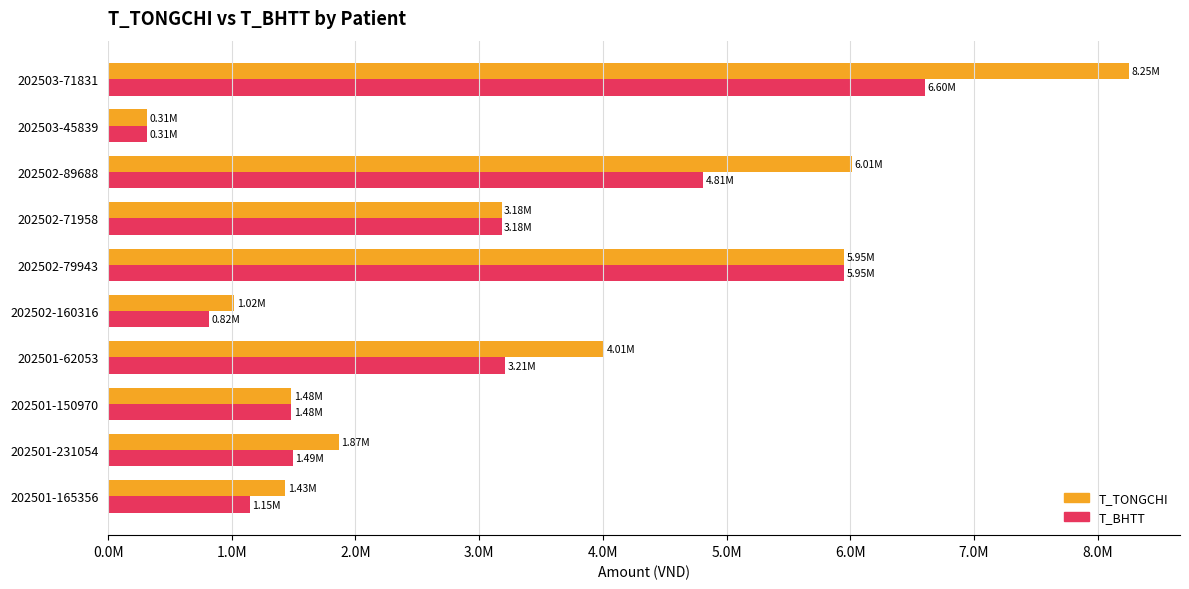

What is the value of the T_BHTT bar at the 6th from the left?

5953758.0